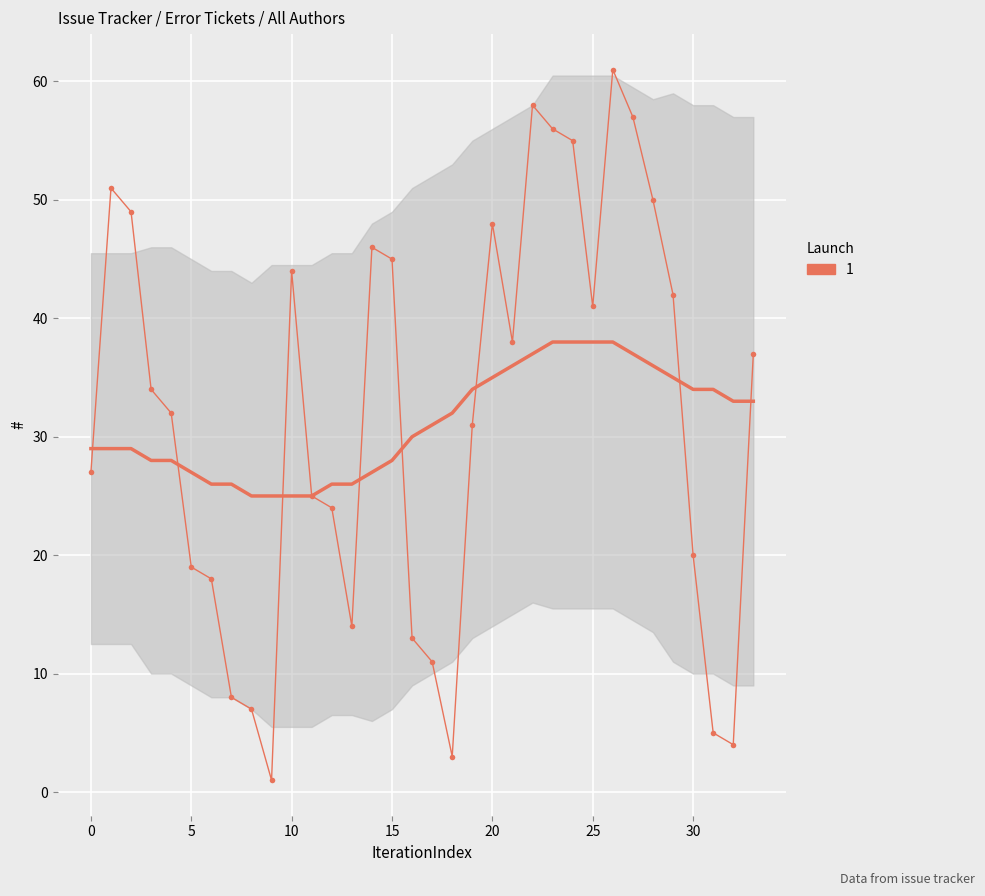

What is the difference between the second highest and second lowest values?

55